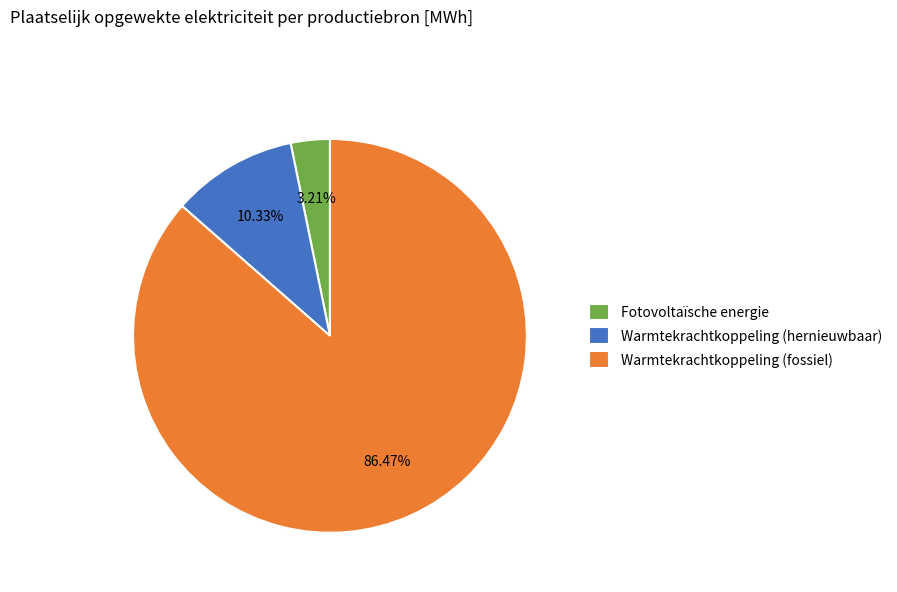

What is the ratio of the value at Warmtekrachtkoppeling (fossiel) to the value at Warmtekrachtkoppeling (hernieuwbaar)?

8.4